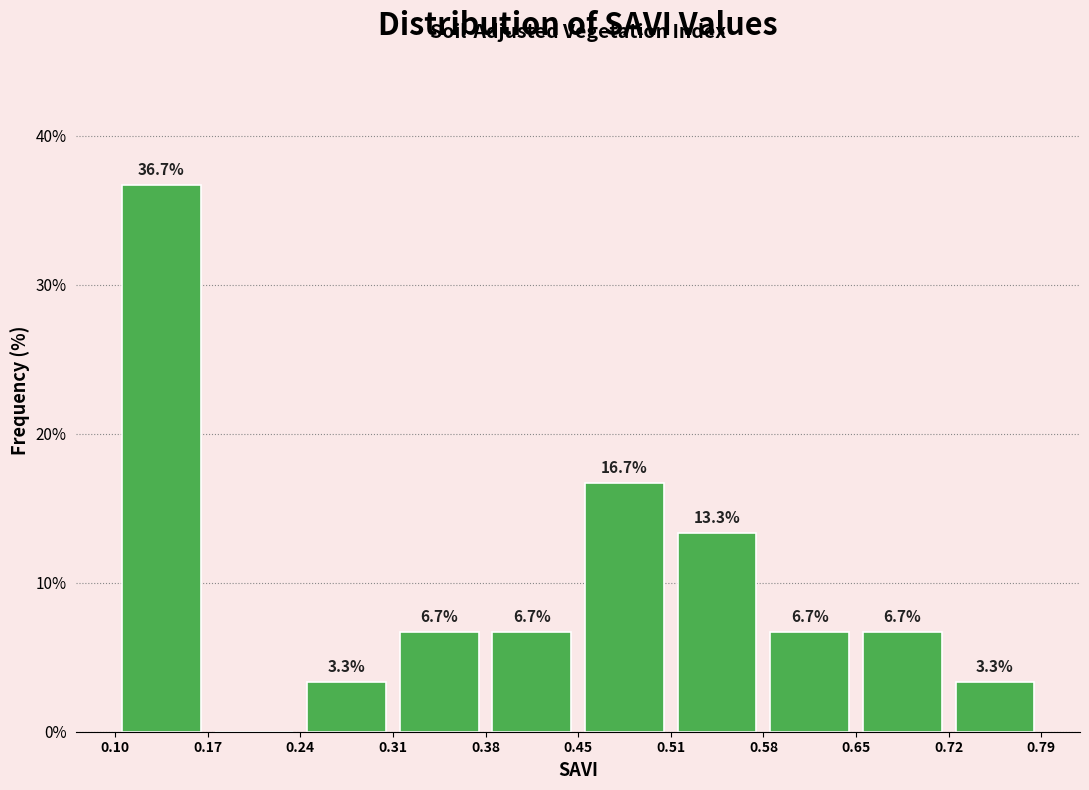

Which range on the x-axis has the tallest bar?

0.10 to 0.17